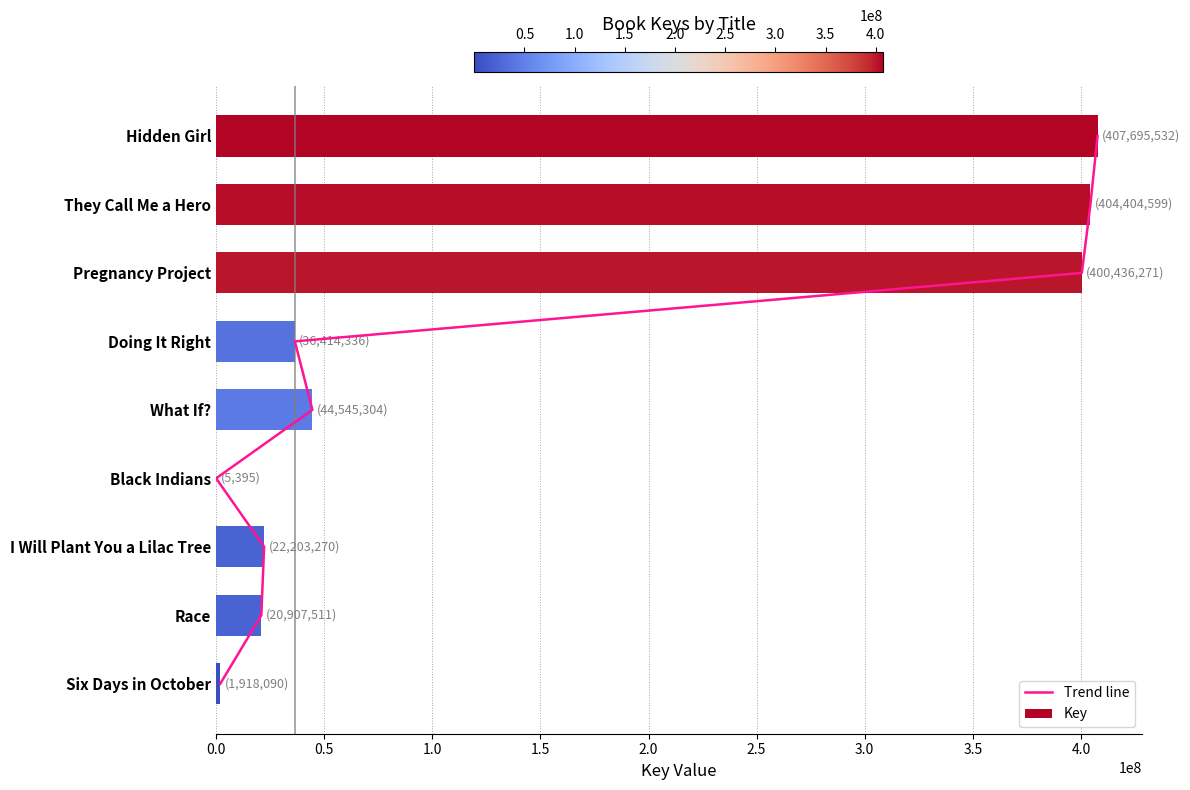

What position from the right is 3.5?

2